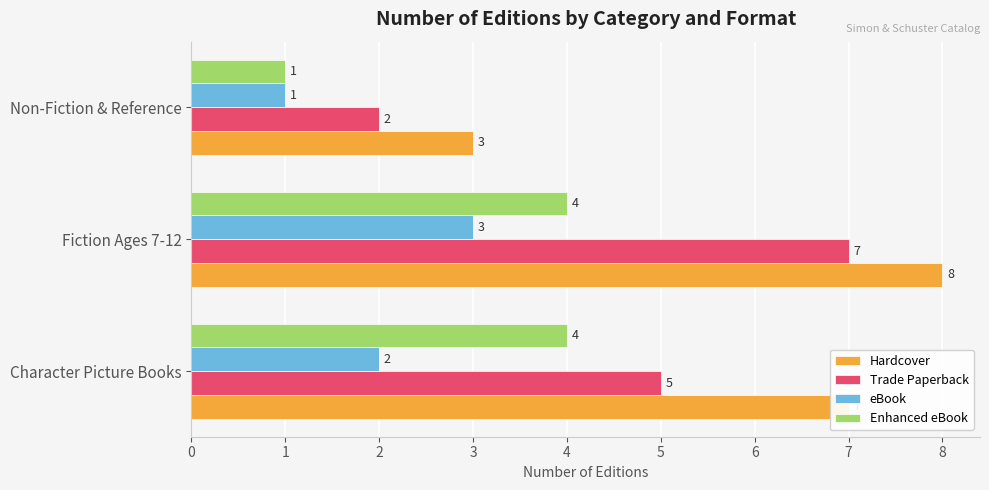

How many Trade Paperback values are between 2 and 7?

3